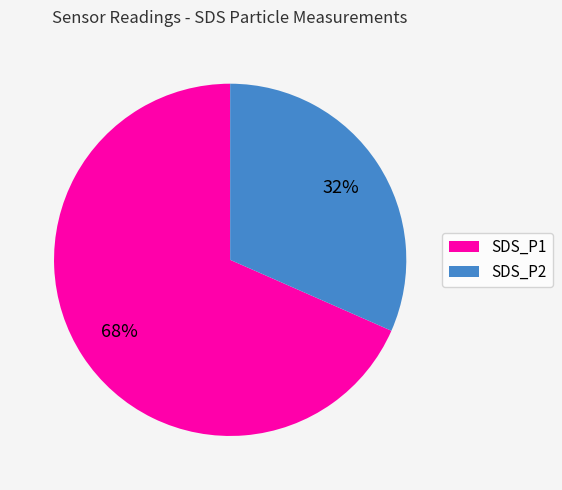

Count the number of slices in the pie.

2